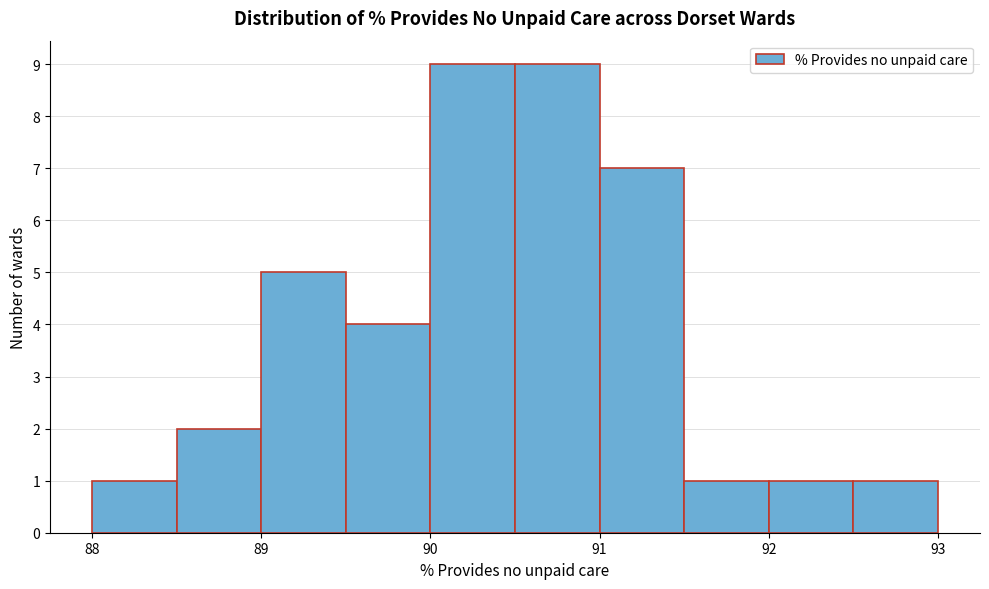

Reading left to right, list every bar in this chart as the range it spans on the x-axis followed by its height. The values are not printed on the chart, so give them approximately, as read against the axis.

88.0 to 88.5: 1
88.5 to 89.0: 2
89.0 to 89.5: 5
89.5 to 90.0: 4
90.0 to 90.5: 9
90.5 to 91.0: 9
91.0 to 91.5: 7
91.5 to 92.0: 1
92.0 to 92.5: 1
92.5 to 93.0: 1